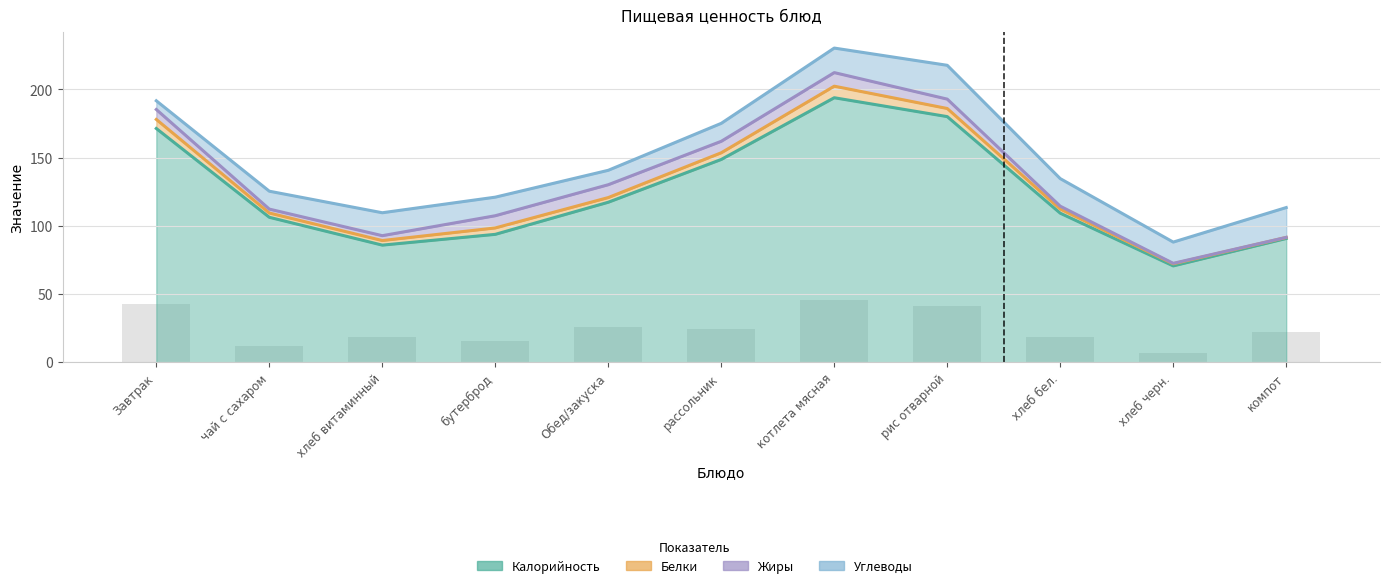

Is it true that Жиры equals 8.1 at котлета мясная?

False